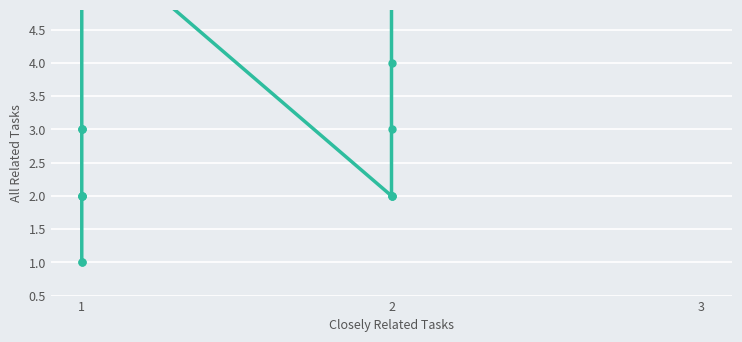

Reading left to right, extract all data points from this chart.

6	6	4	3	2	2	2	6	3	3	3	2	2	2	2	1	1